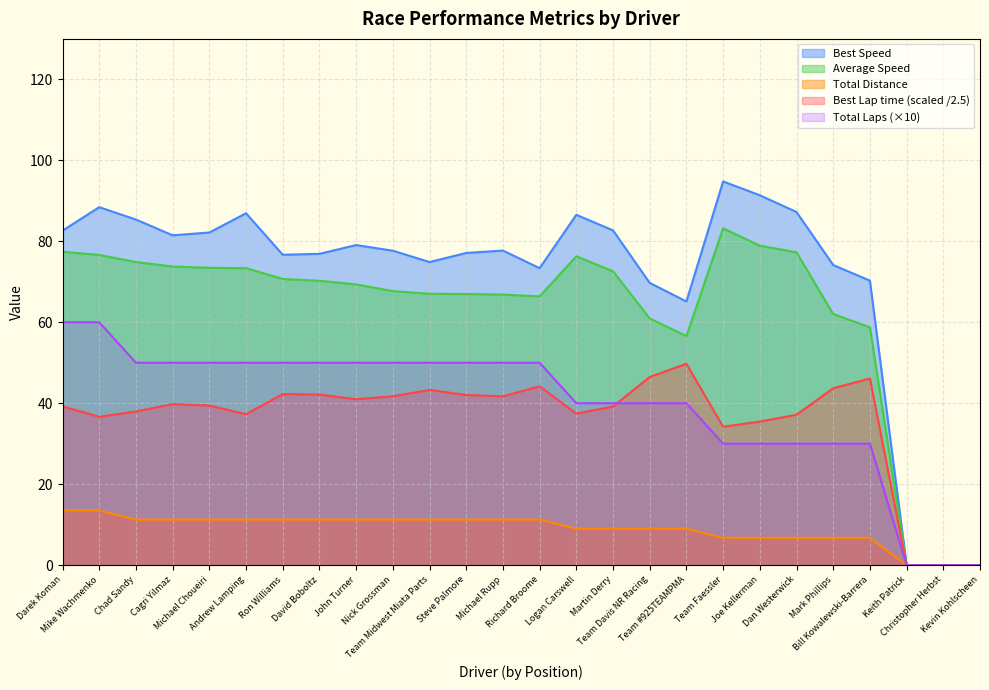

How many data points in Best Speed are above 77?

15